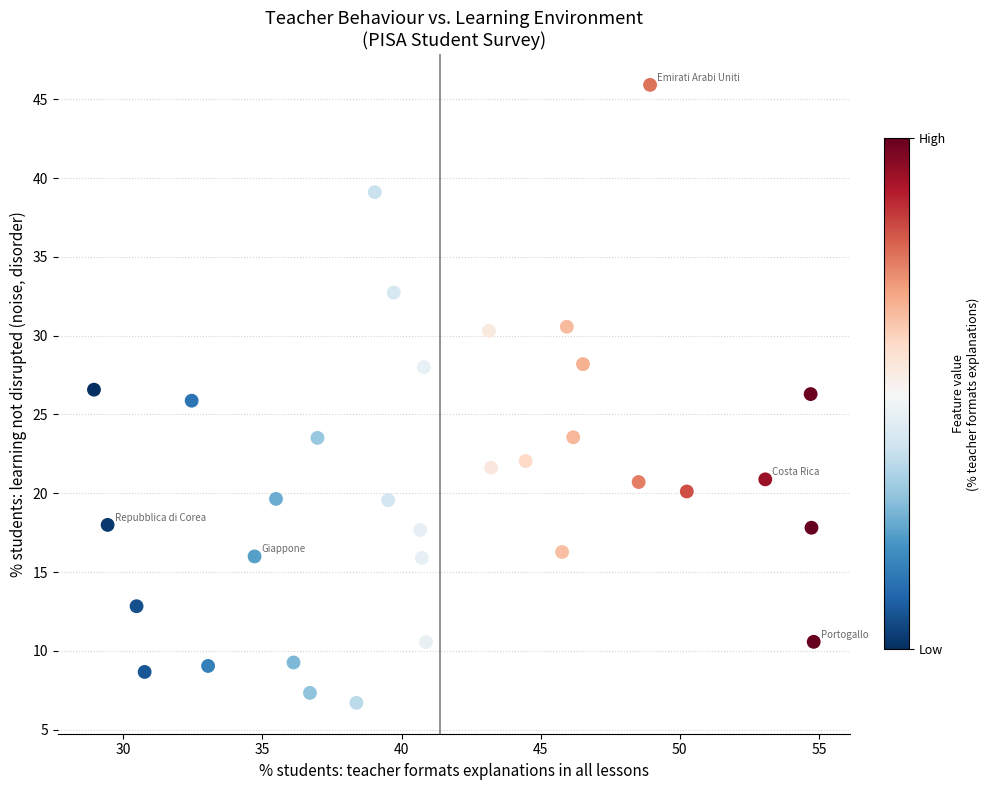

What is the range of Y values (max minus min)?

39.2